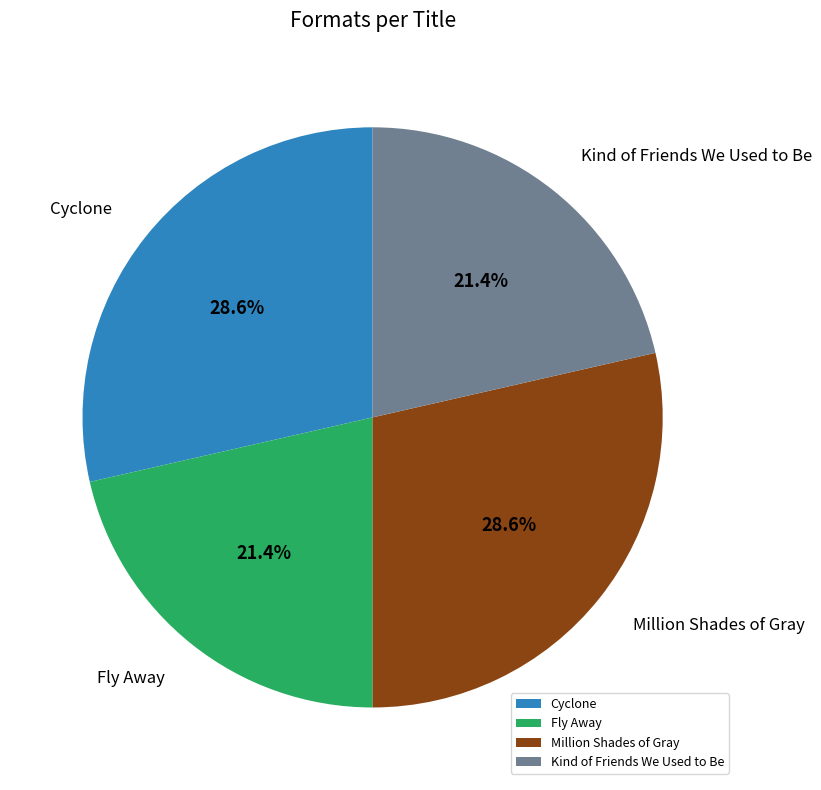

How many slices are in this pie chart?

4